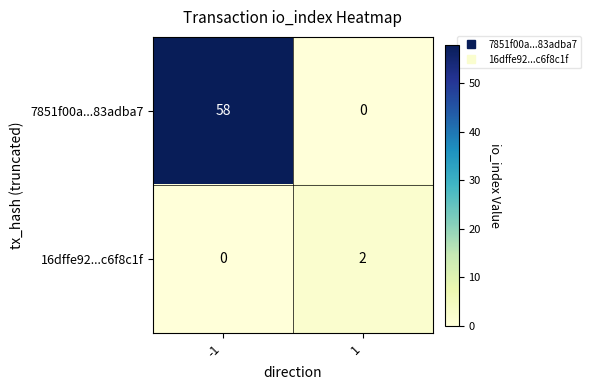

What value does the 7851f00a...83adba7 series have at -1?

58